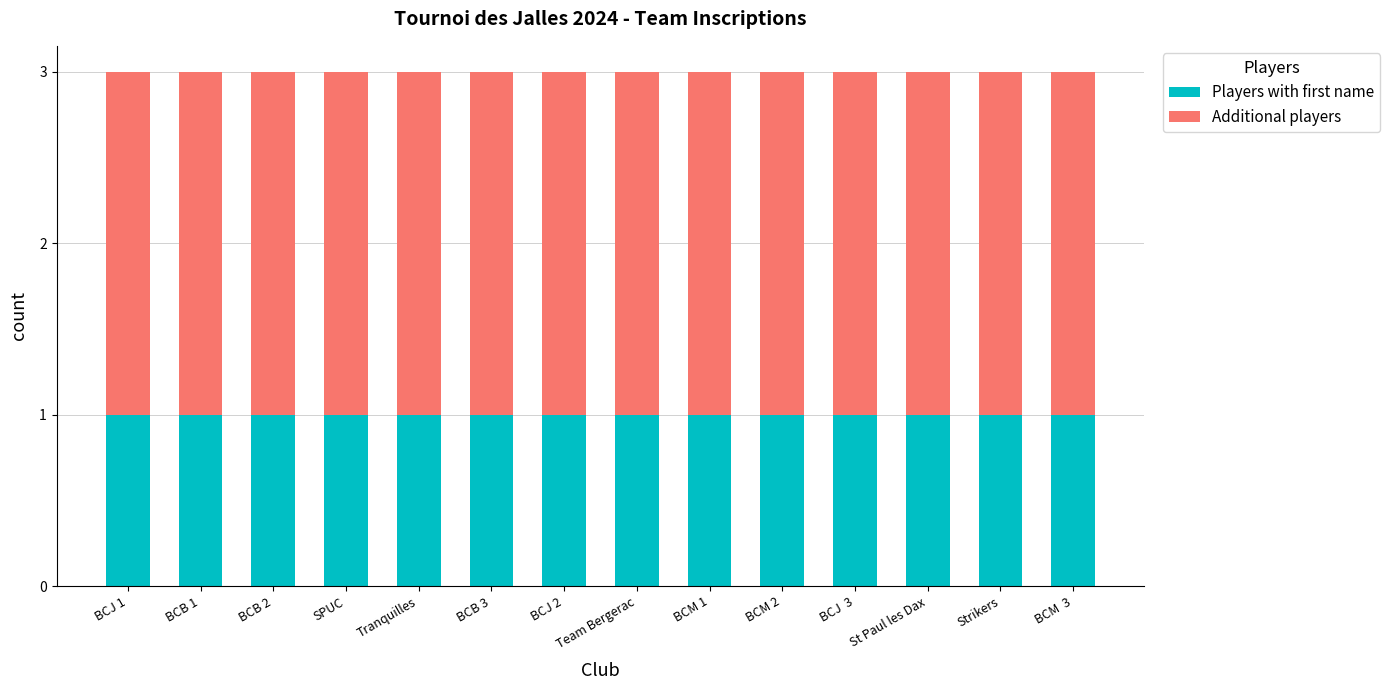

Are the bars grouped side by side (vs. stacked)?

No